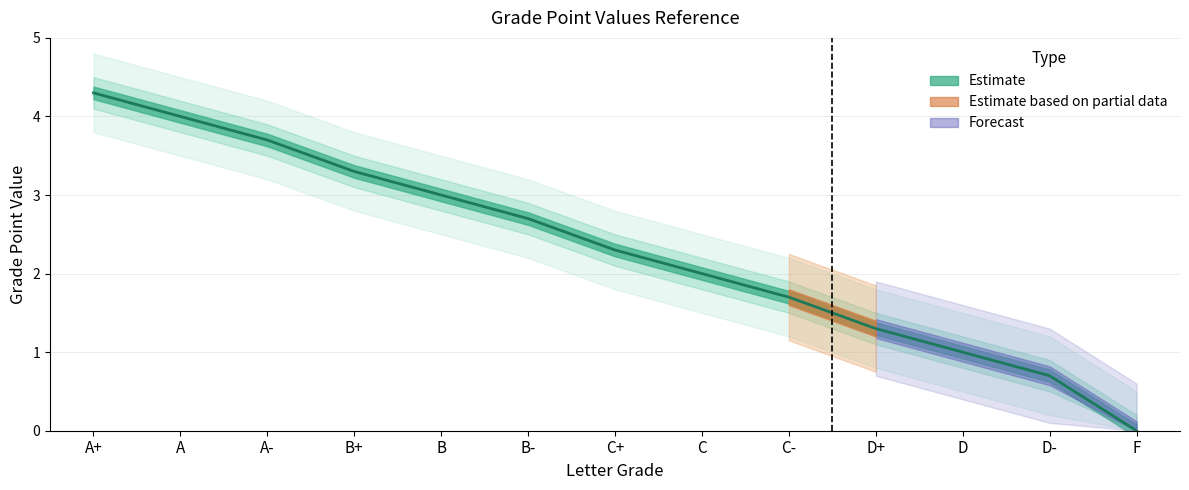

What is the difference between the second highest and second lowest values in the Grade Value series?

3.3